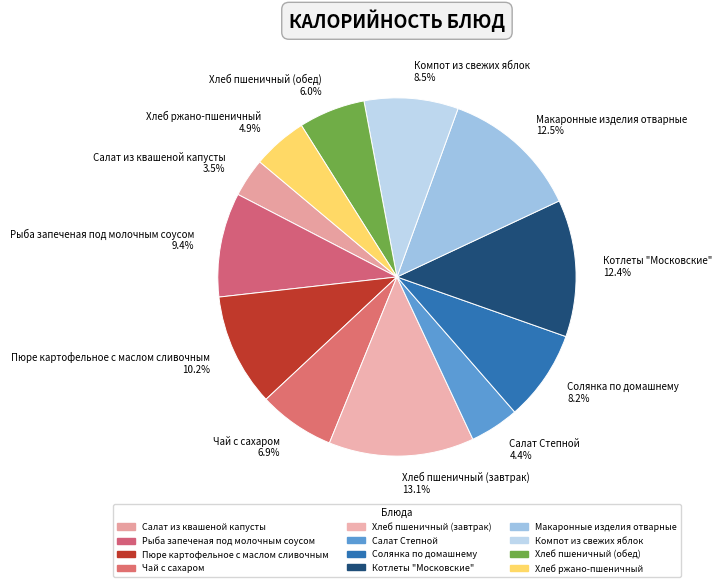

Between Пюре картофельное с маслом сливочным and Макаронные изделия отварные, which is larger?

Макаронные изделия отварные